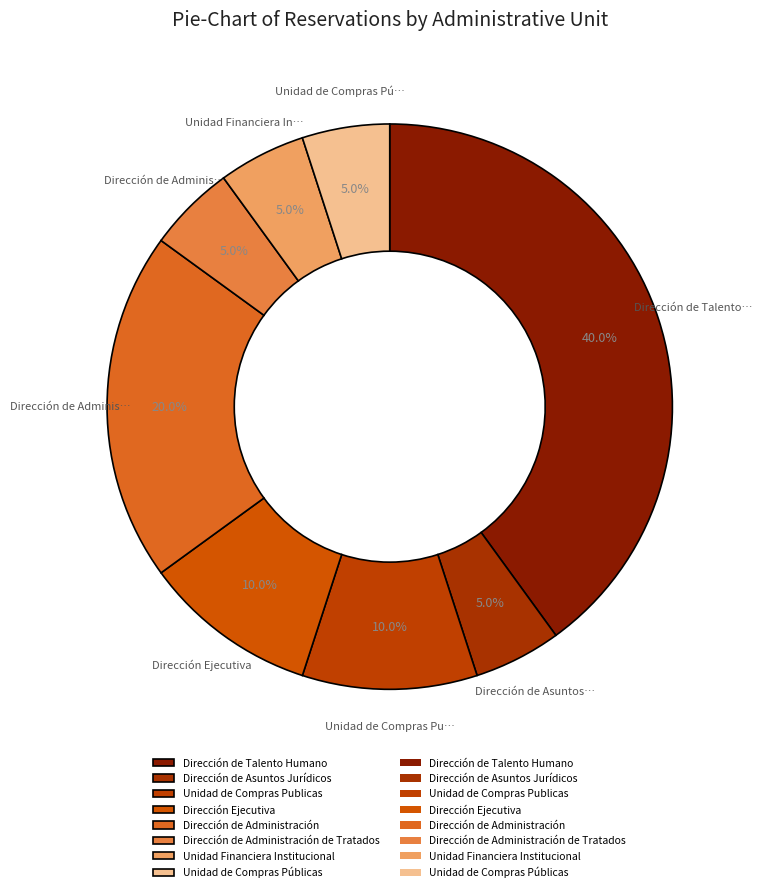

Count the number of slices in the pie.

8